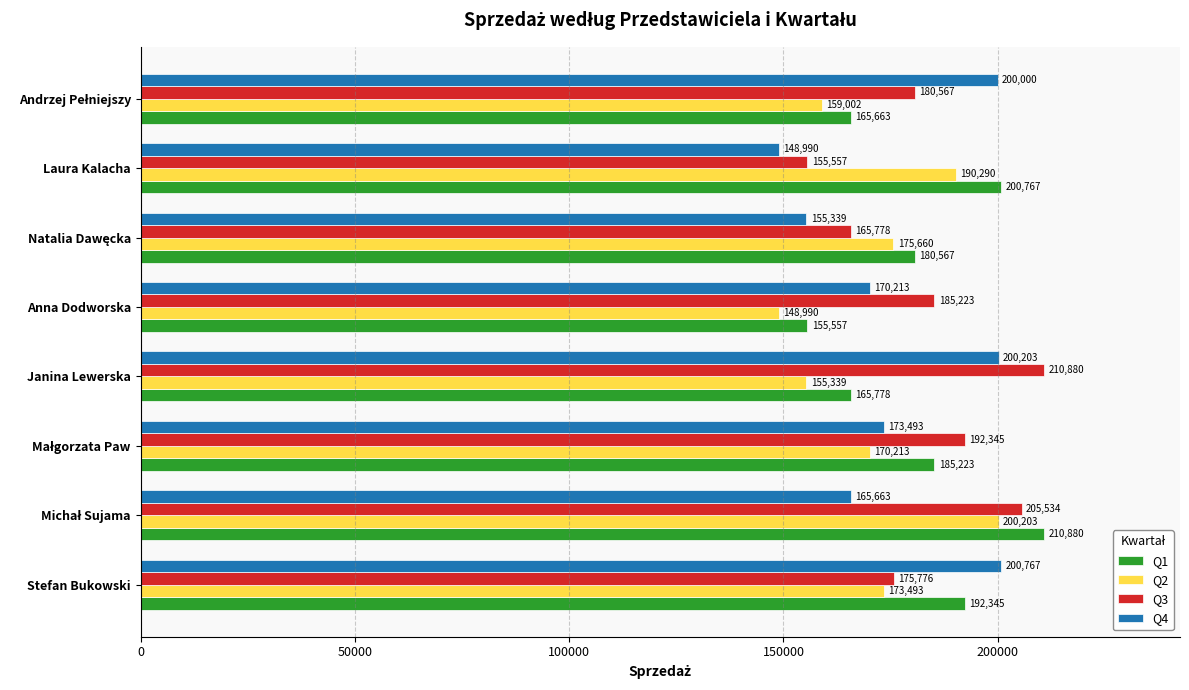

What is the maximum value shown in the chart?

210880